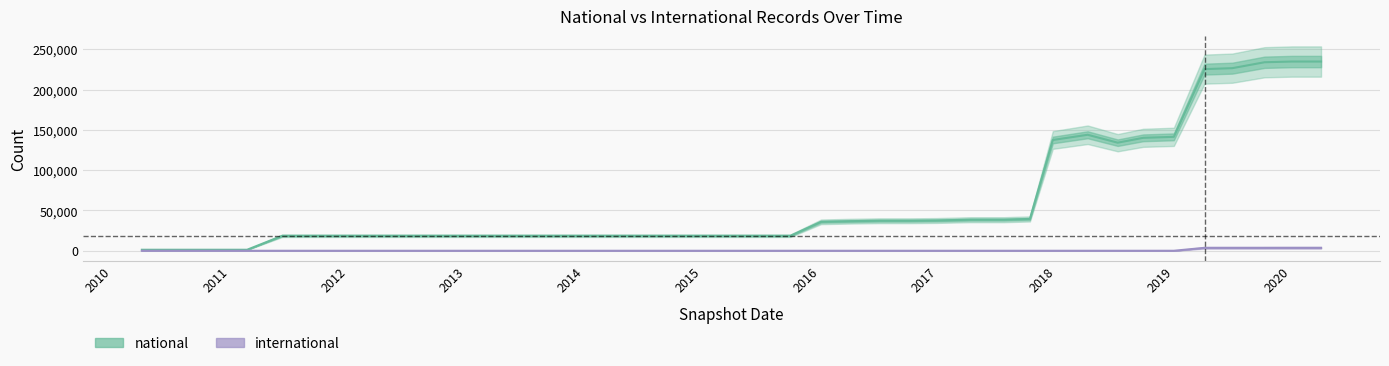

Does the chart have visible grid lines?

Yes